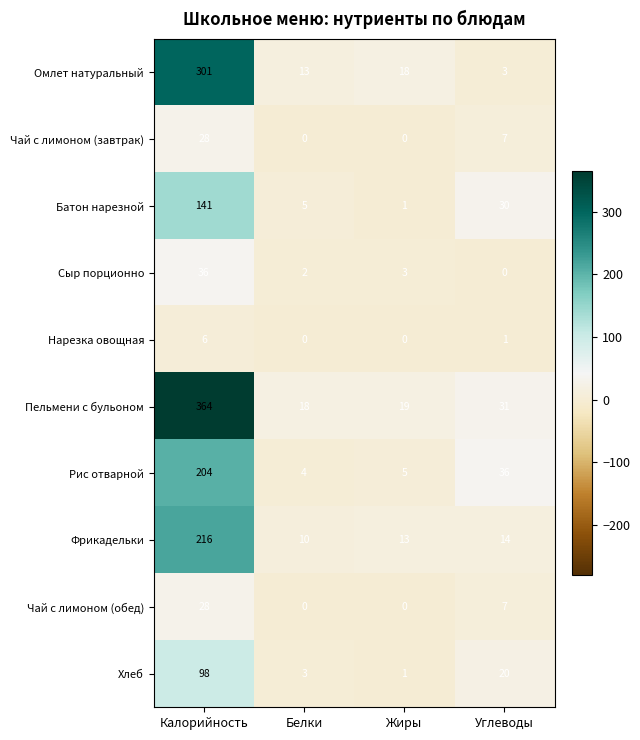

What is the difference between the maximum and minimum values in the Сыр порционно series?

36